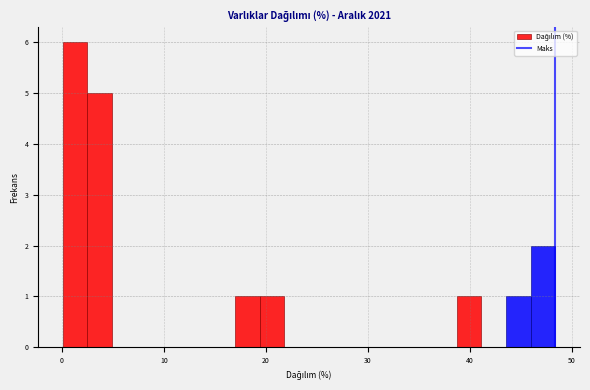

Read against the x-axis, roughly where is the centre of the tallest bar?

1